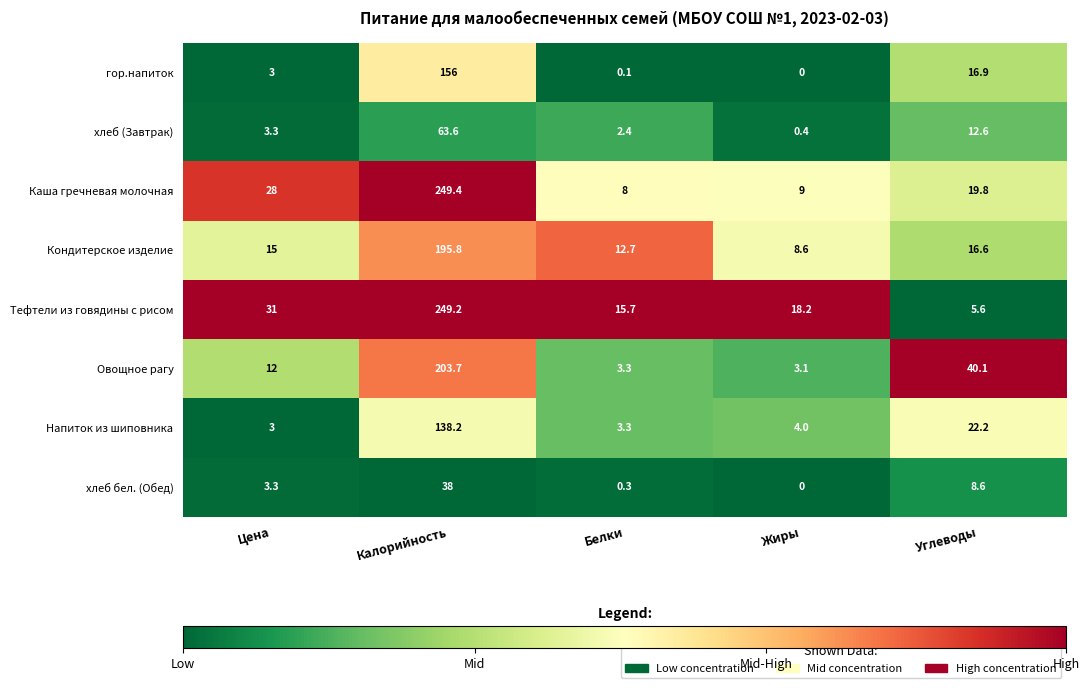

Is it true that Тефтели из говядины с рисом equals 2.7 at Углеводы?

False